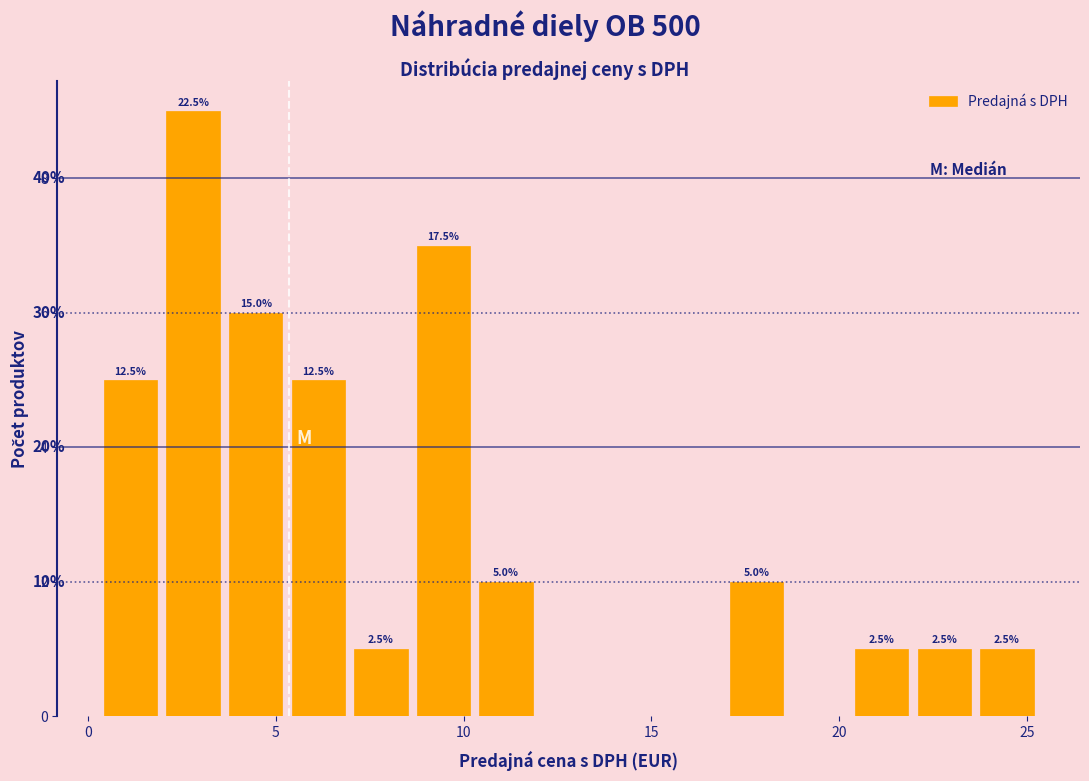

Around what value on the x-axis is the tallest bar? Give the approximate position of its centre, as read against the axis.

3.0